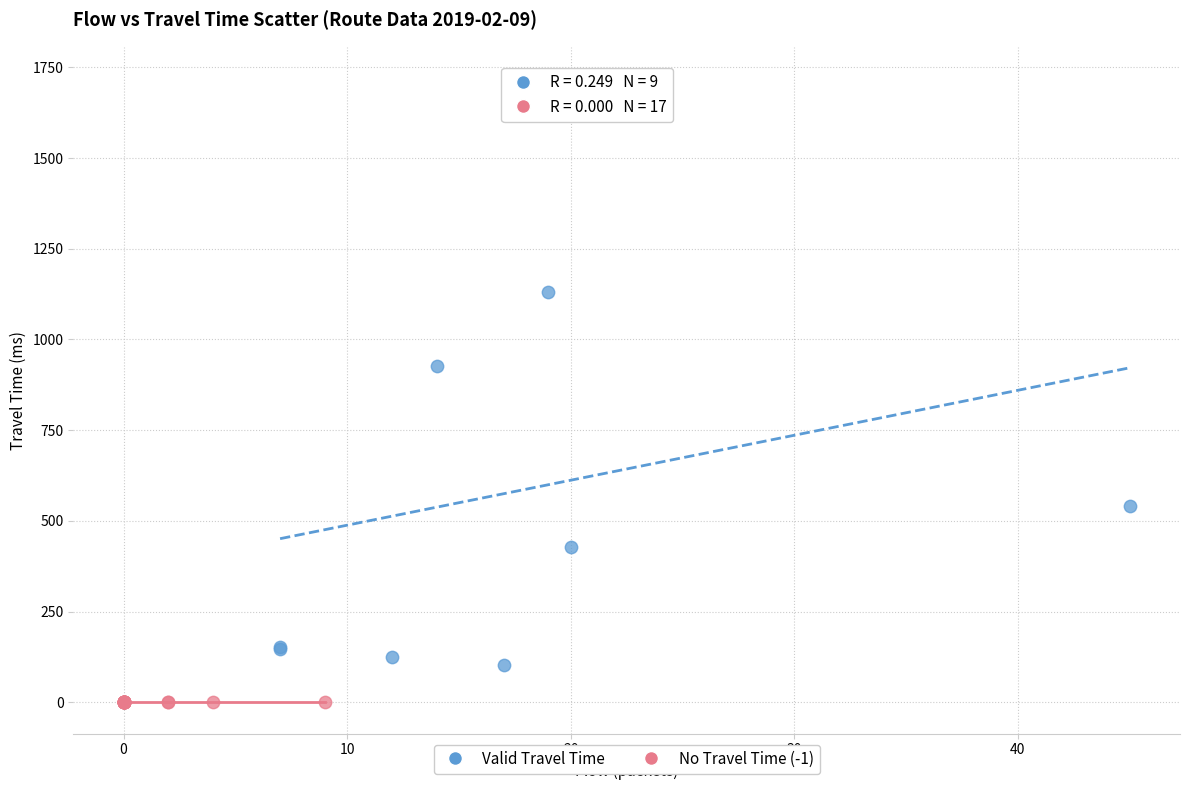

Which series contains the highest Y value?

Valid Travel Time